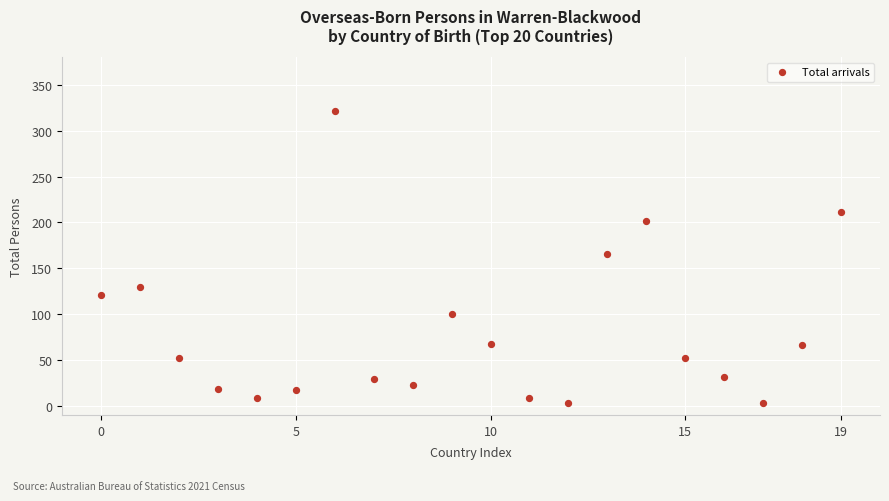

What Y value in the scatter plot is closest to 162?

166